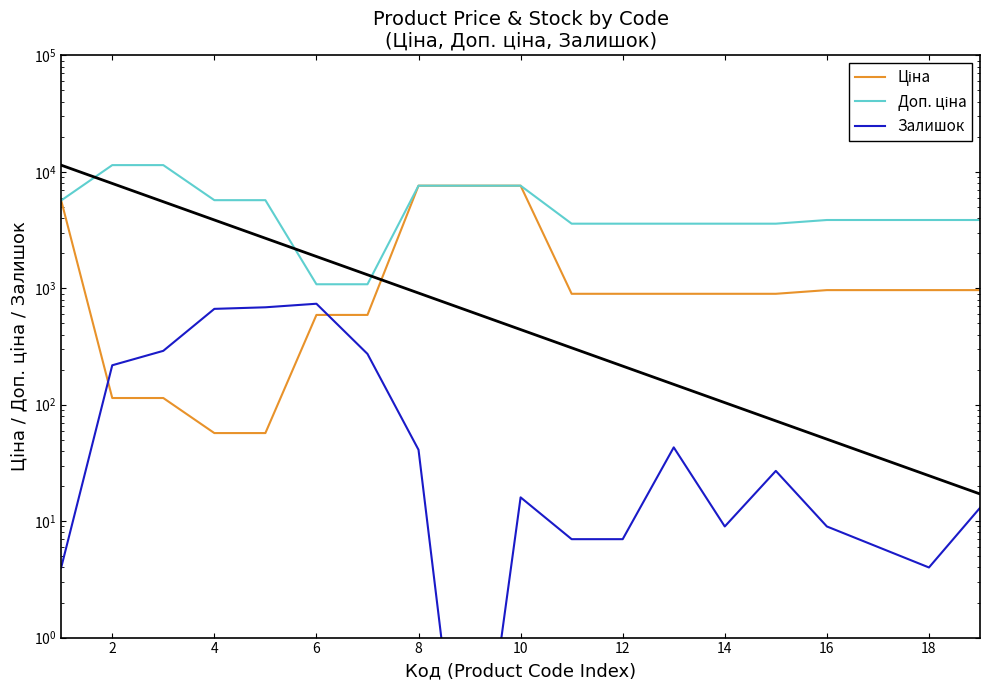

What is the difference between the Доп. ціна values at 16 and 18?

3742.5